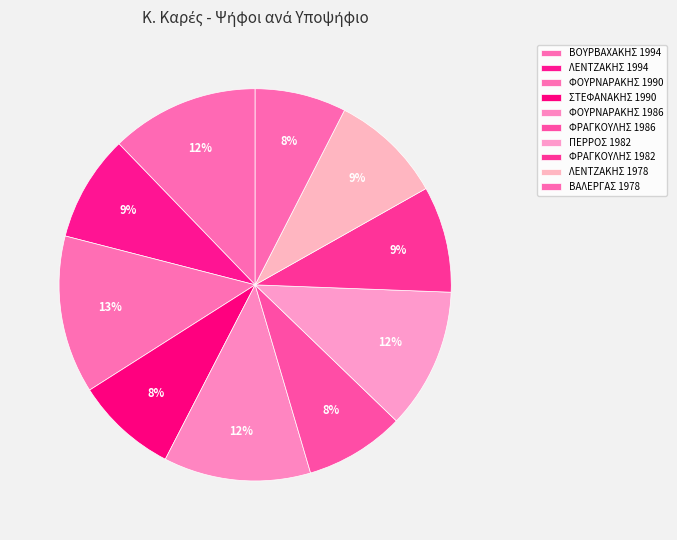

The ΦΟΥΡΝΑΡΑΚΗΣ 1986 slice represents 12% of the pie. True or false?

True